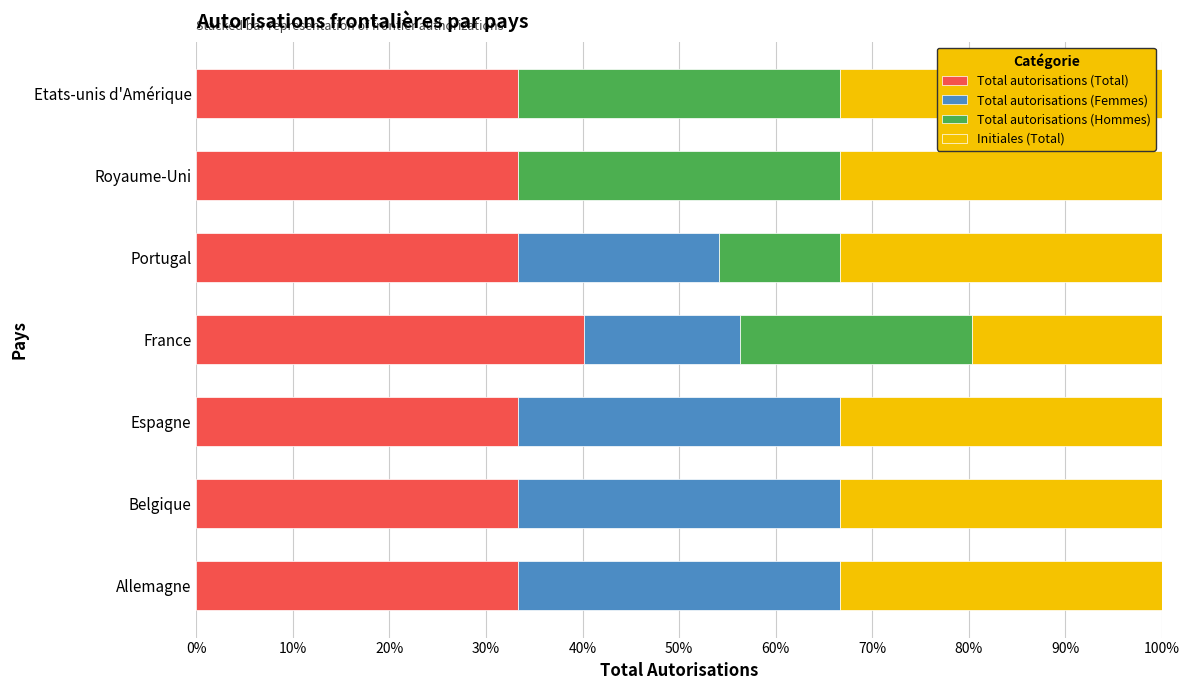

What are all the series names shown in the legend?

Total autorisations (Total), Total autorisations (Femmes), Total autorisations (Hommes), Initiales (Total)